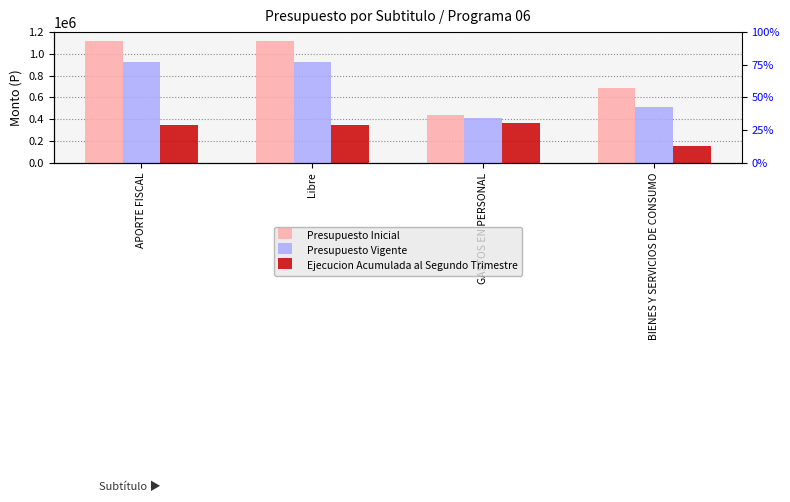

What is the total value across all series at GASTOS EN PERSONAL?

1211241